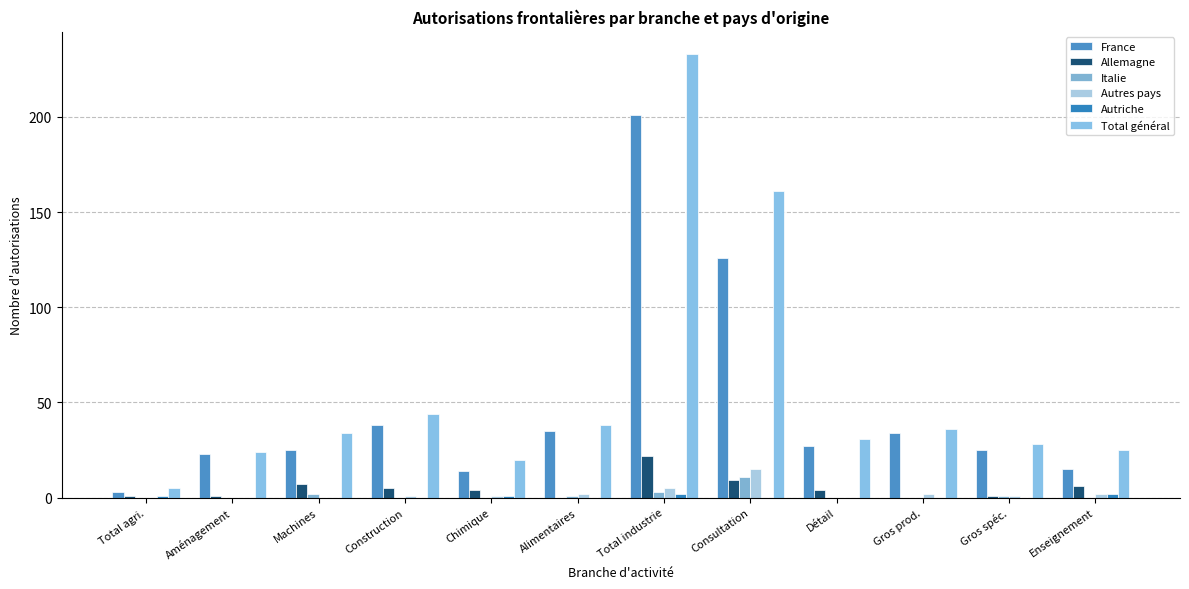

How many data points does each series have?

12